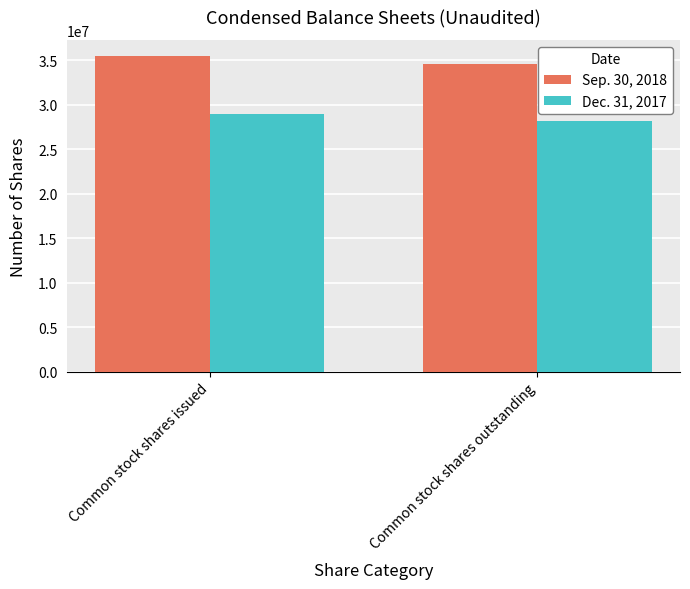

Between Common stock shares issued and Common stock shares outstanding, which series saw the biggest shift?

Sep. 30, 2018